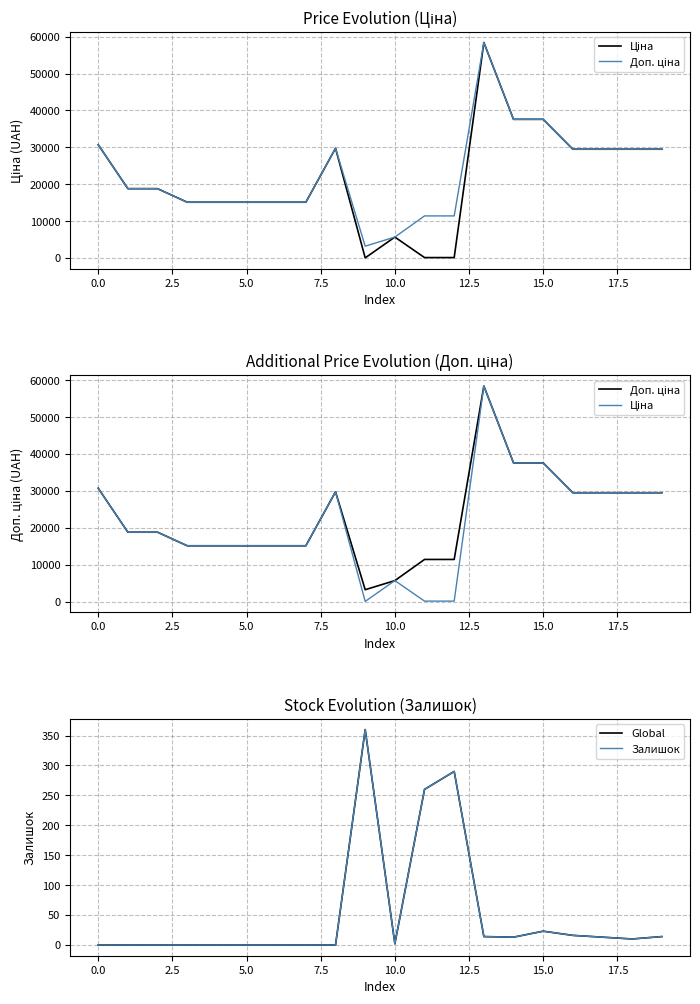

What is the sum of the Залишок values at 17.5 and 16?

16.0